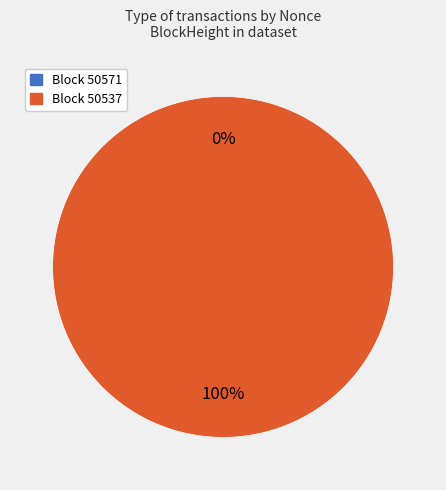

To the nearest percent, what is the difference between the 50537 and 50571 slice percentages?

100%